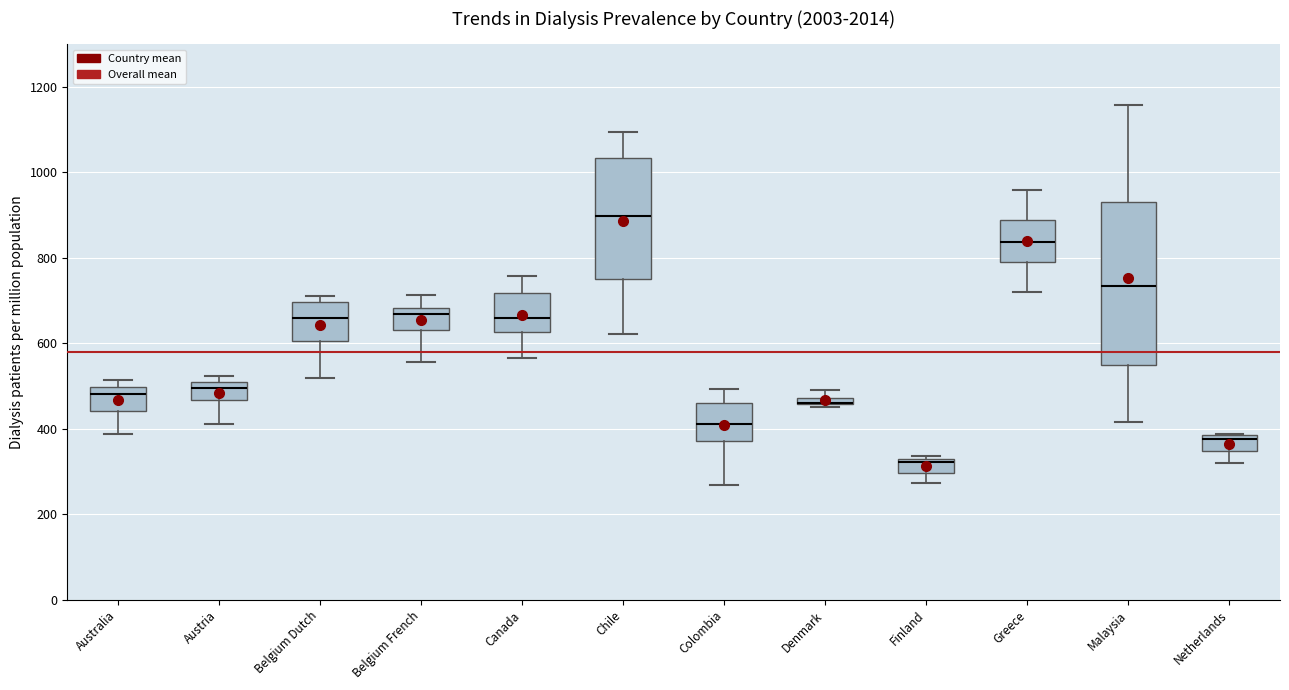

Comparing the boxes themselves (not the whiskers), which one is the tallest?

Malaysia